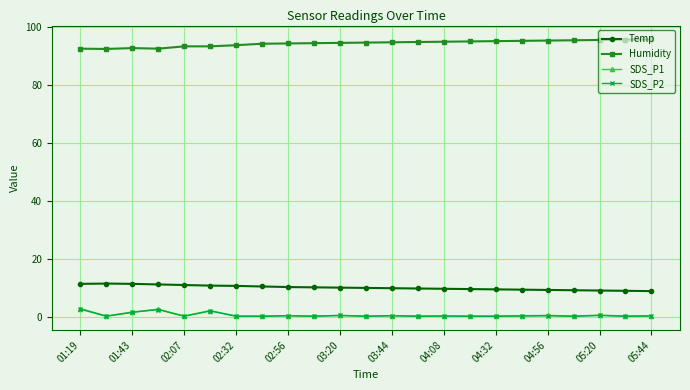

At how many categories does at least one series exceed 13?

23